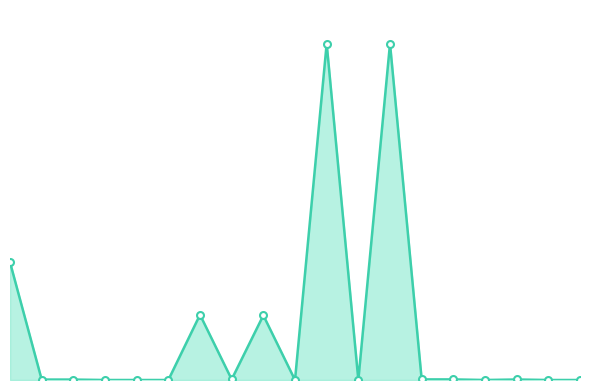

At which category does Лева + Евро reach its first local peak?

6